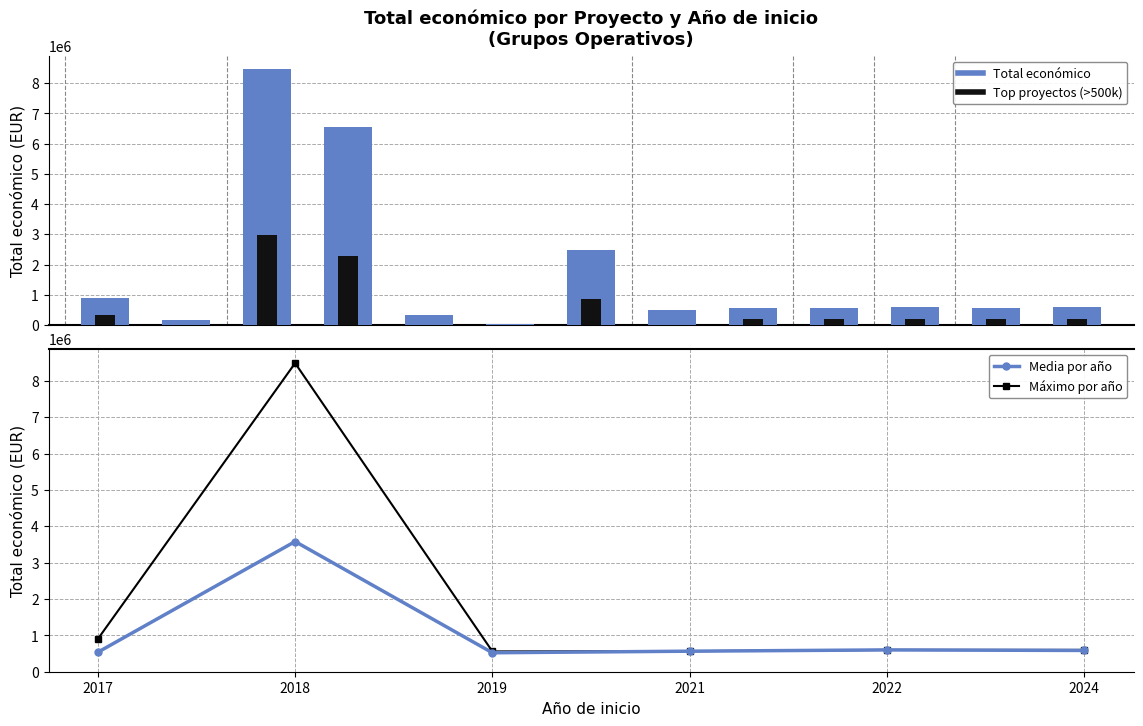

Does the chart contain any negative values?

No